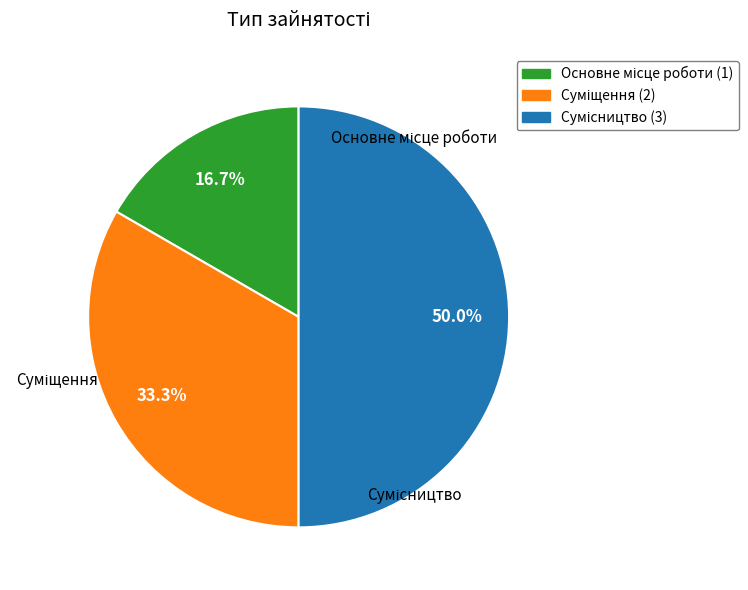

How many slices are in this pie chart?

3